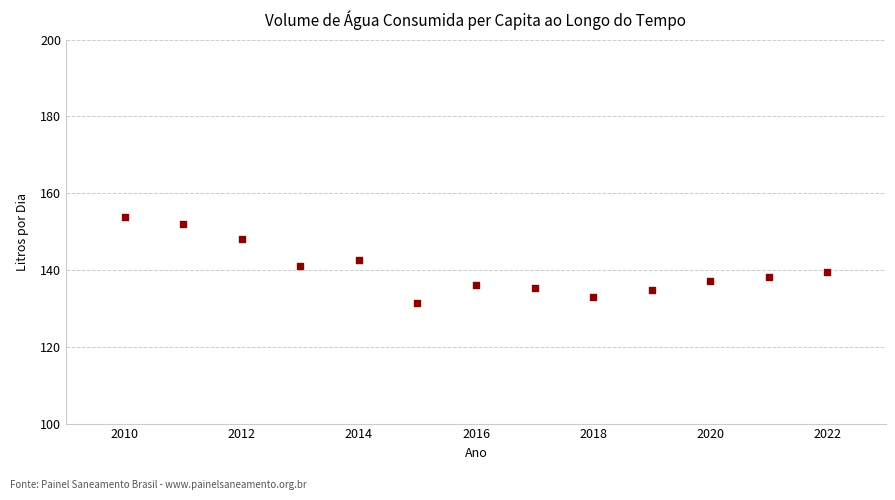

What is the range of X values (max minus min)?

12.0